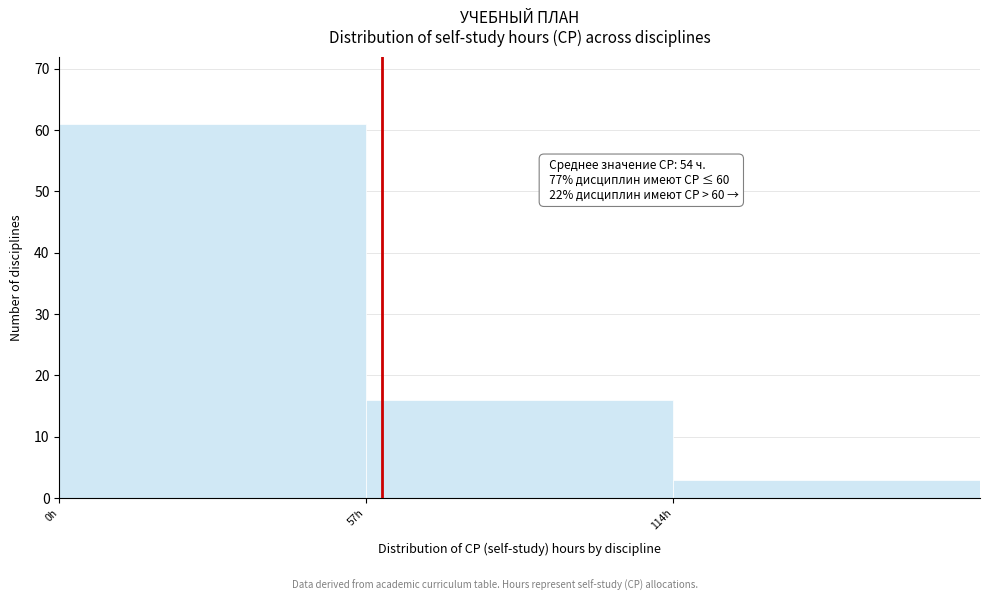

Which range on the x-axis has the tallest bar?

0 to 57